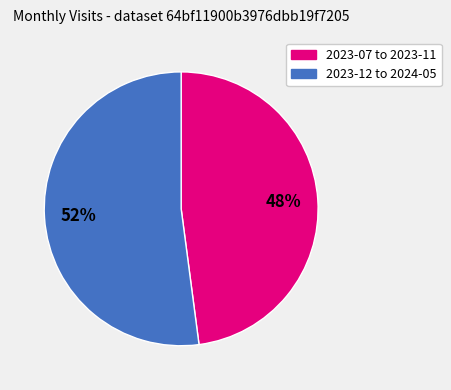

Is there a majority slice in this chart?

Yes